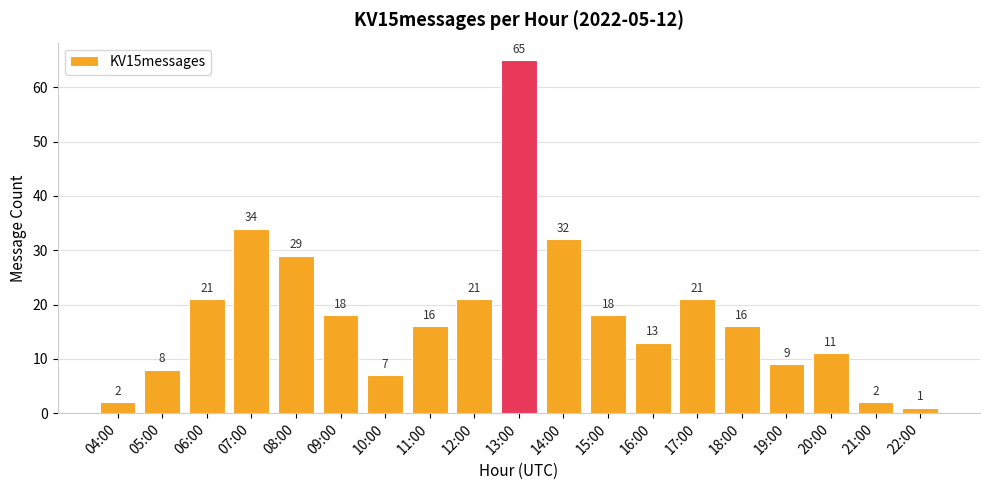

What is the sum of the values at 21:00 and 07:00?

36